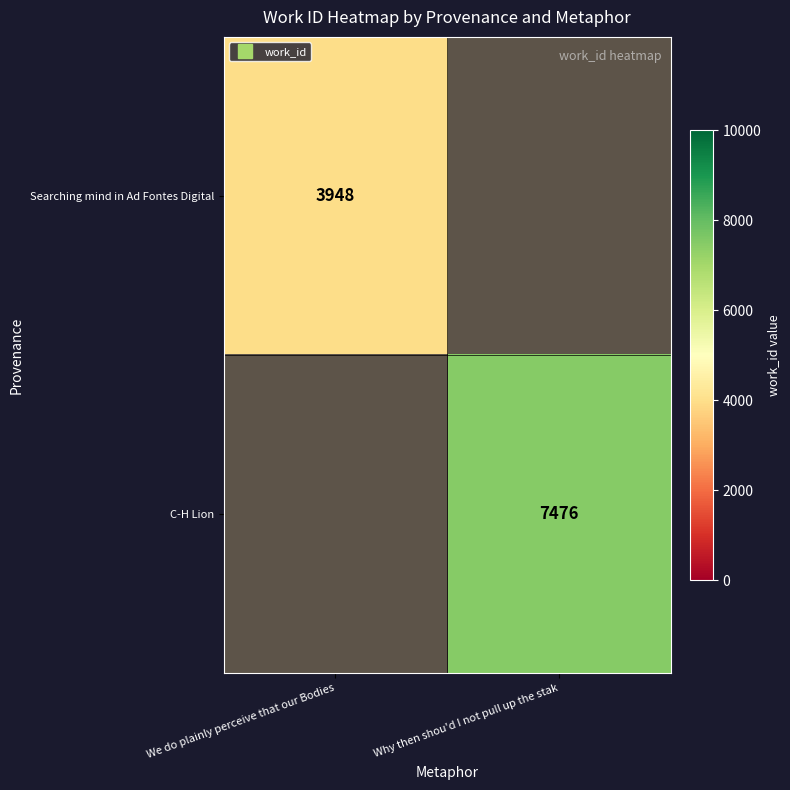

How many data points in C-H Lion are less than 7476?

1